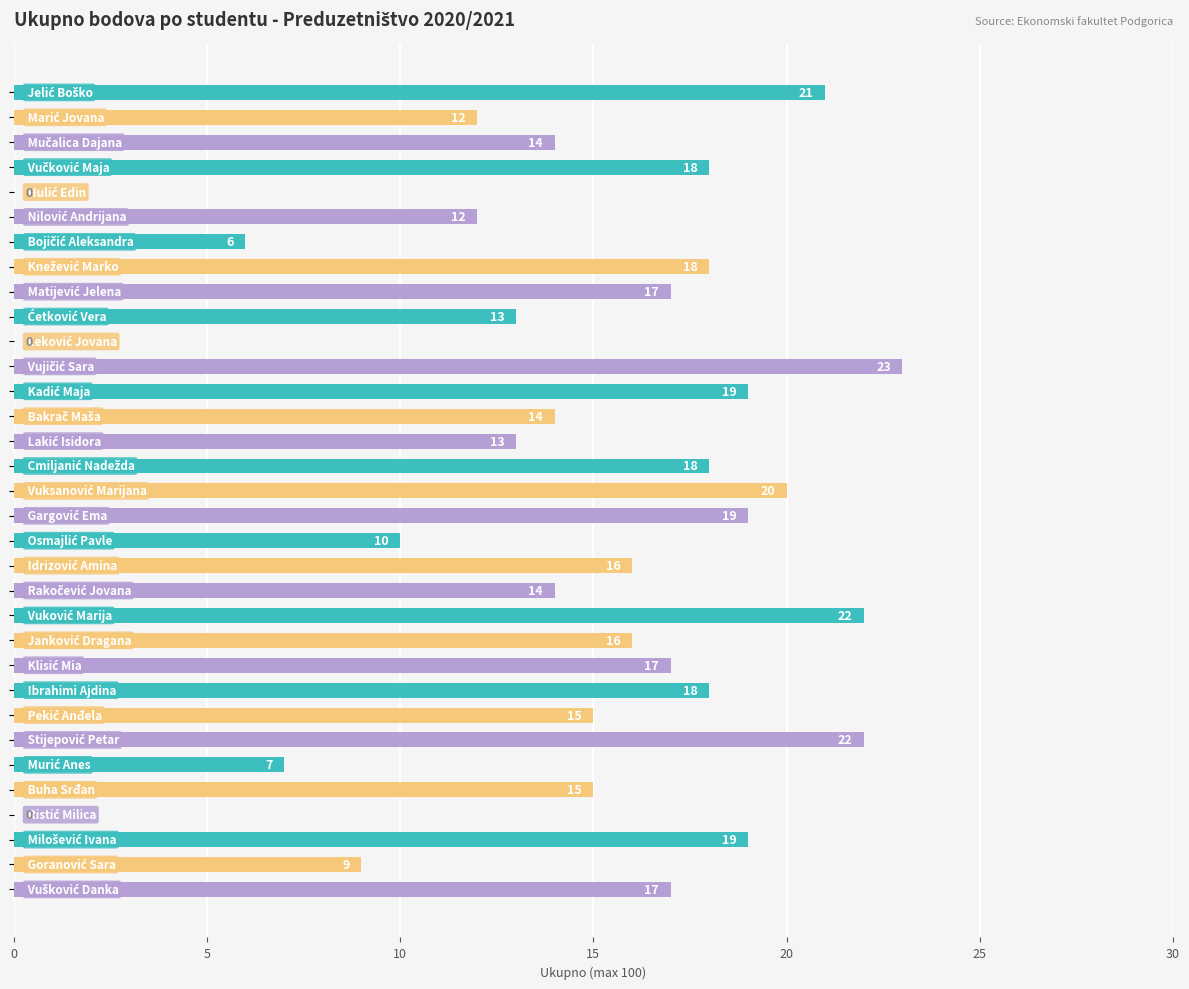

How many positive values are there?

30